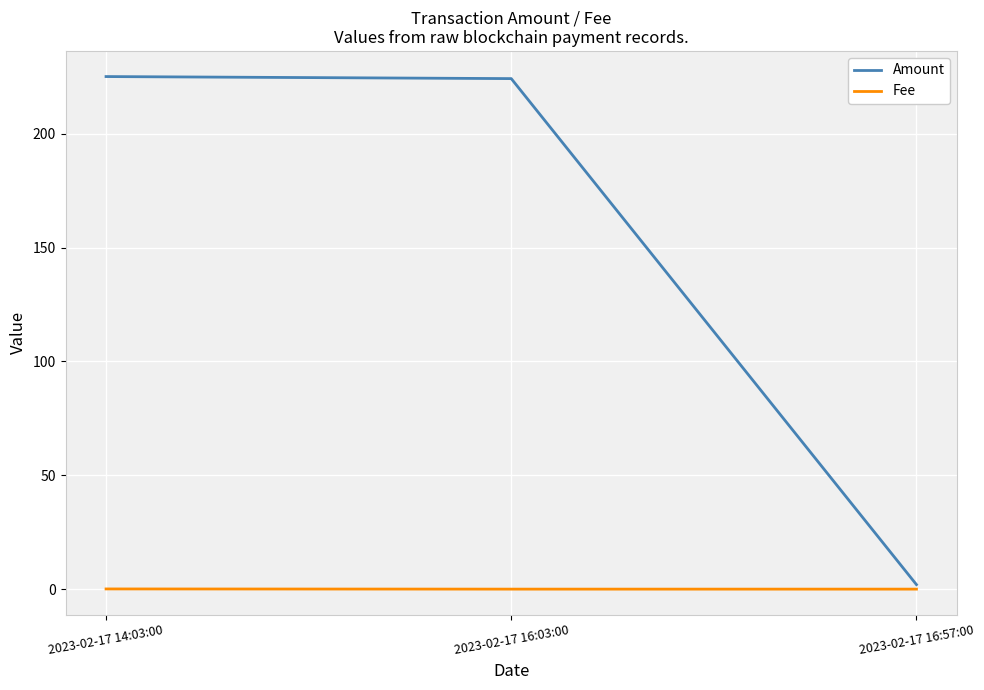

At how many categories does at least one series exceed 209?

2